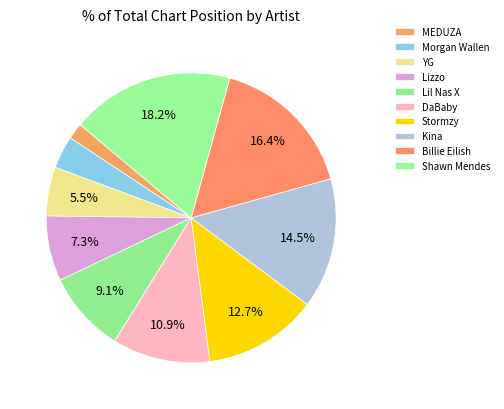

How many segments does this pie chart have?

10